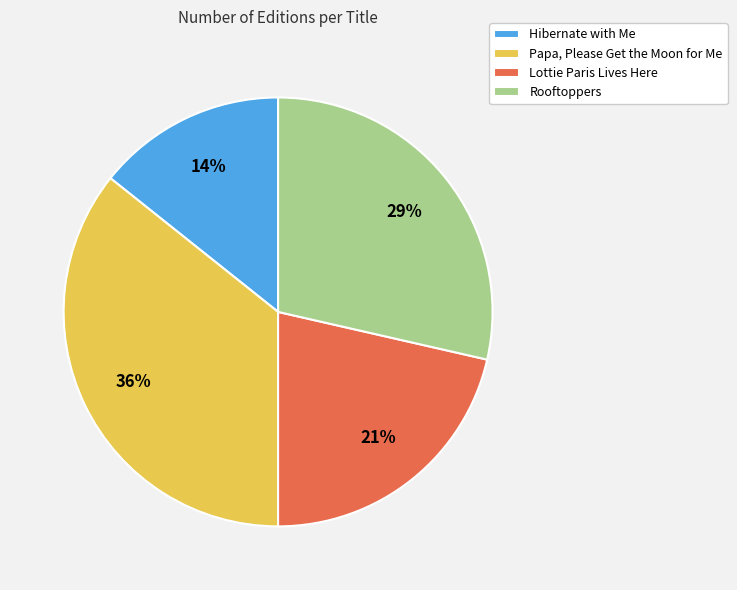

The Lottie Paris Lives Here slice represents 21% of the pie. True or false?

True